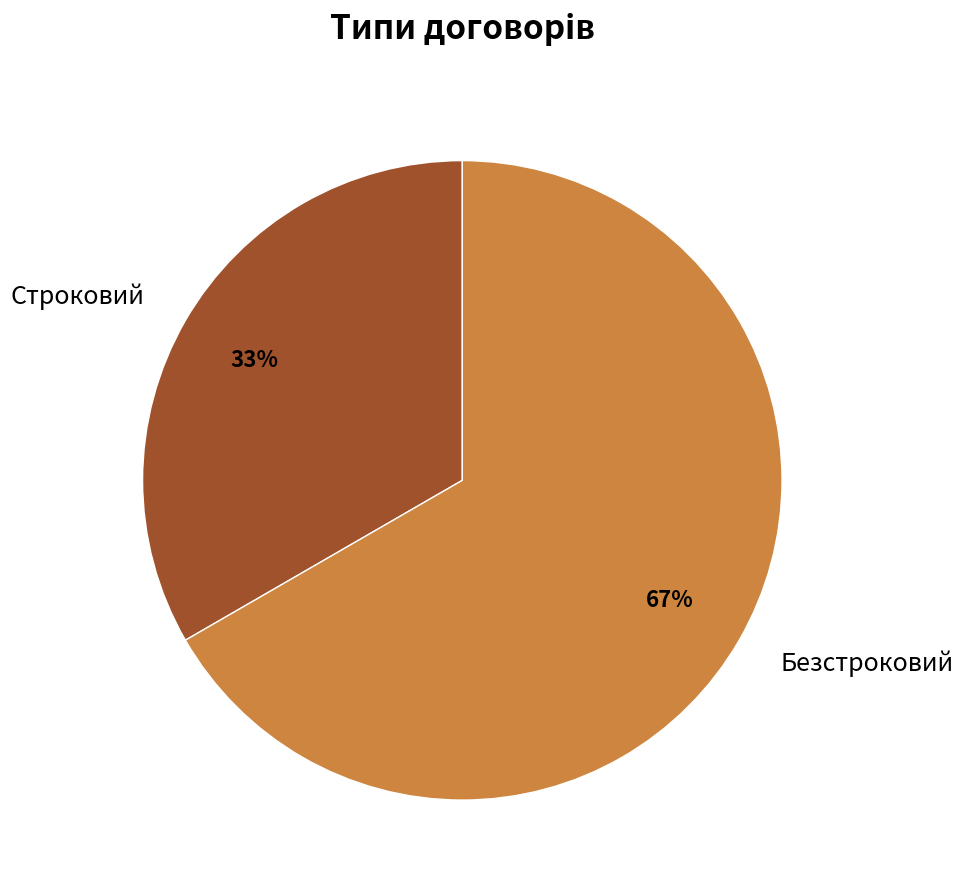

Which category has the biggest portion of the pie?

Безстроковий